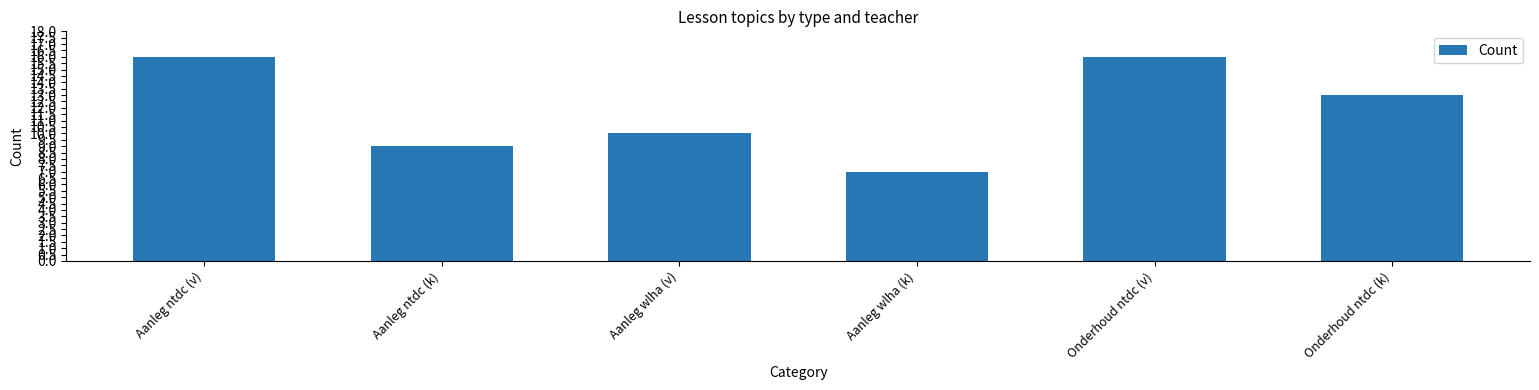

Count the values in the range 9 to 16.

5